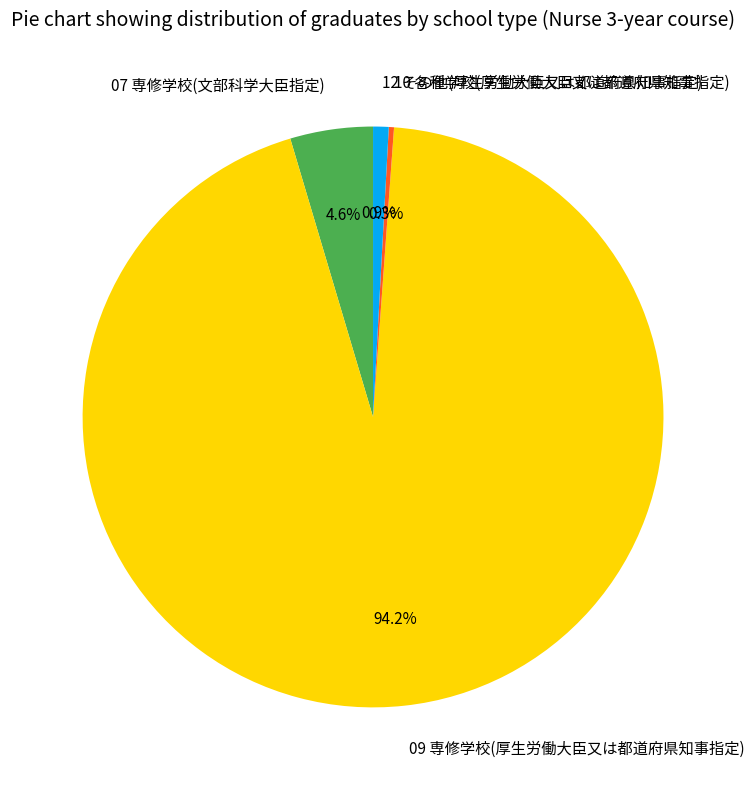

What is the smallest slice in the pie chart?

10 各種学校(厚生労働大臣又は都道府県知事指定)